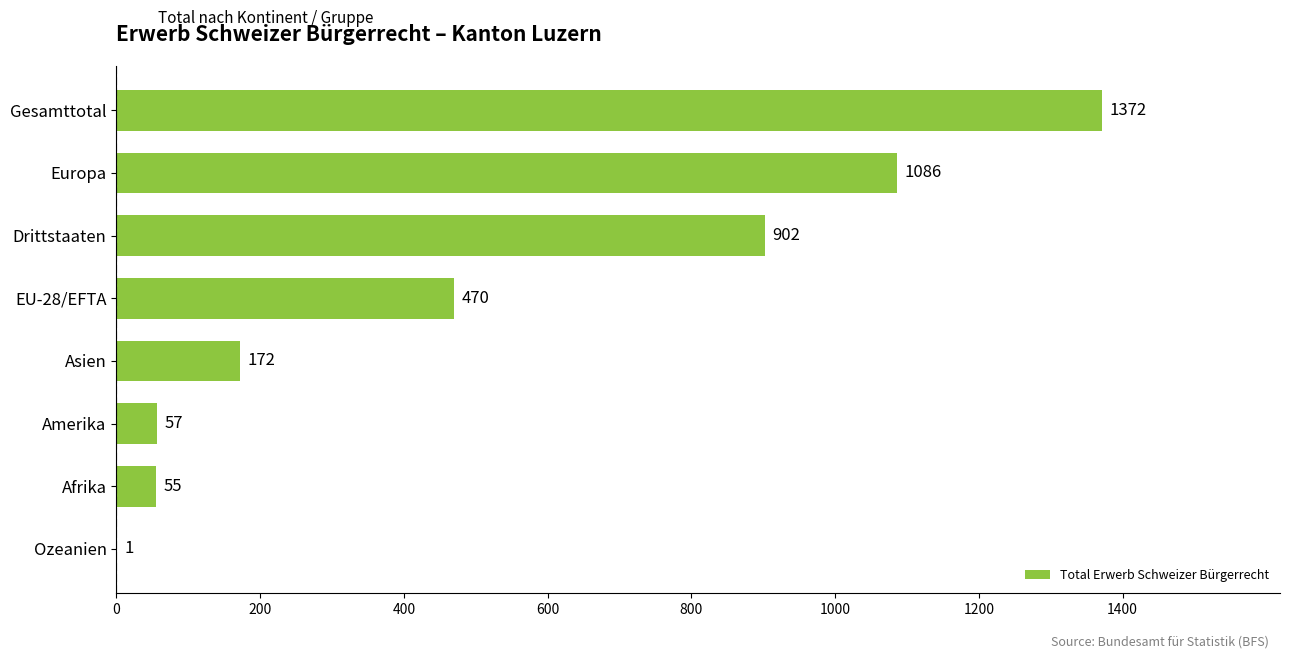

True or false: the data shows 525 at Europa.

False